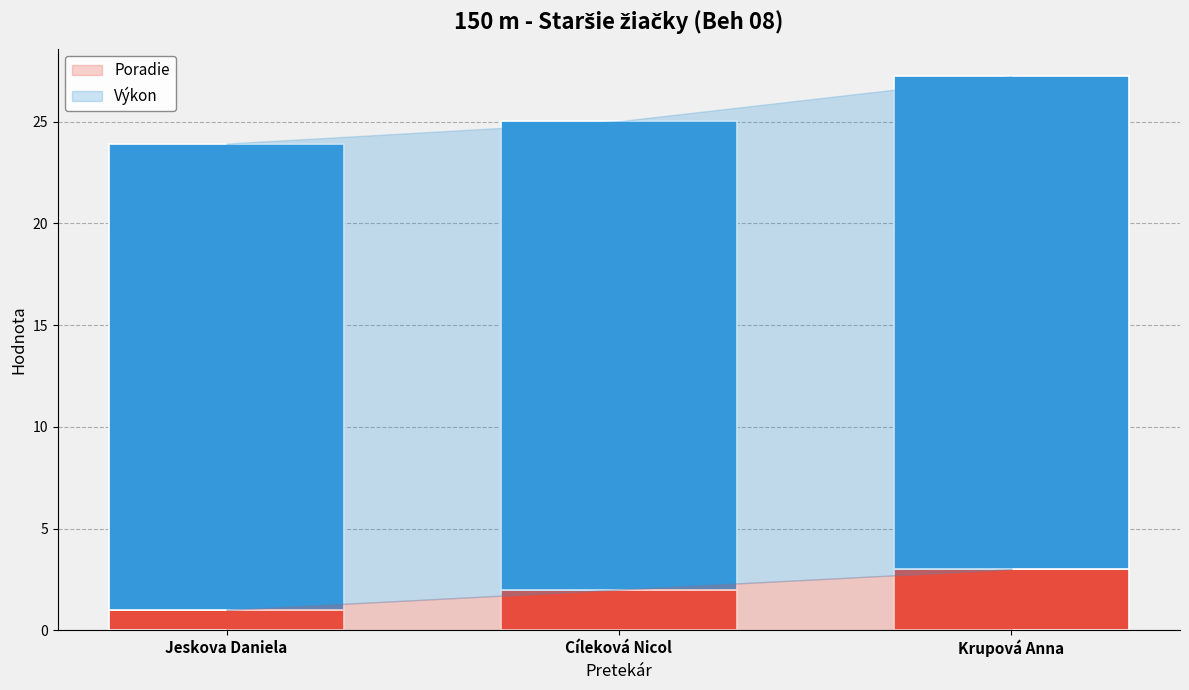

Reading right to left, what are the values for Poradie?

Krupová Anna=3.0	Cíleková Nicol=2.0	Jeskova Daniela=1.0